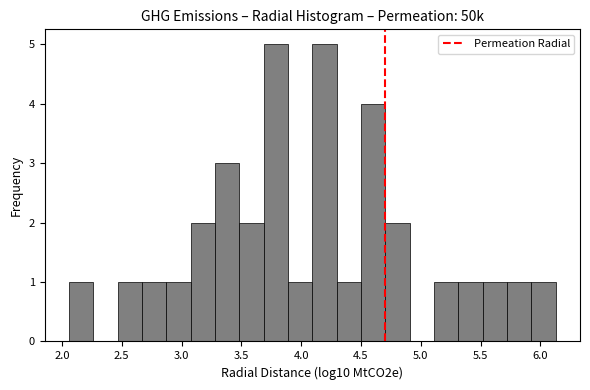

What is the height of the bar covering 5.10 to 5.30 on the x-axis? Neither the bar edges nor the heights are printed on the chart, so give them approximately, as read against the axes.

1